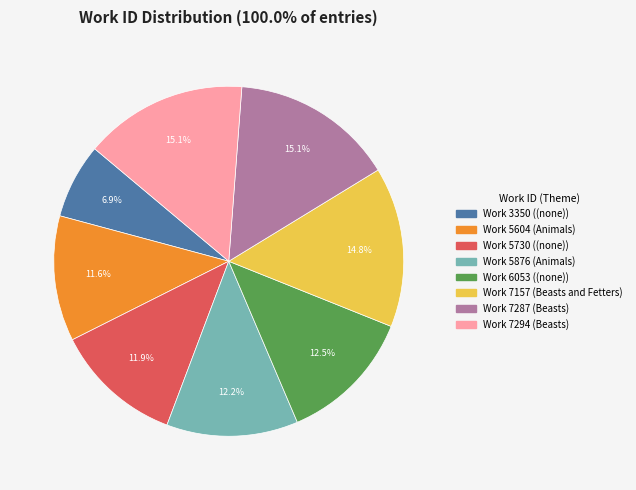

Is there any slice that represents more than half of the pie?

No